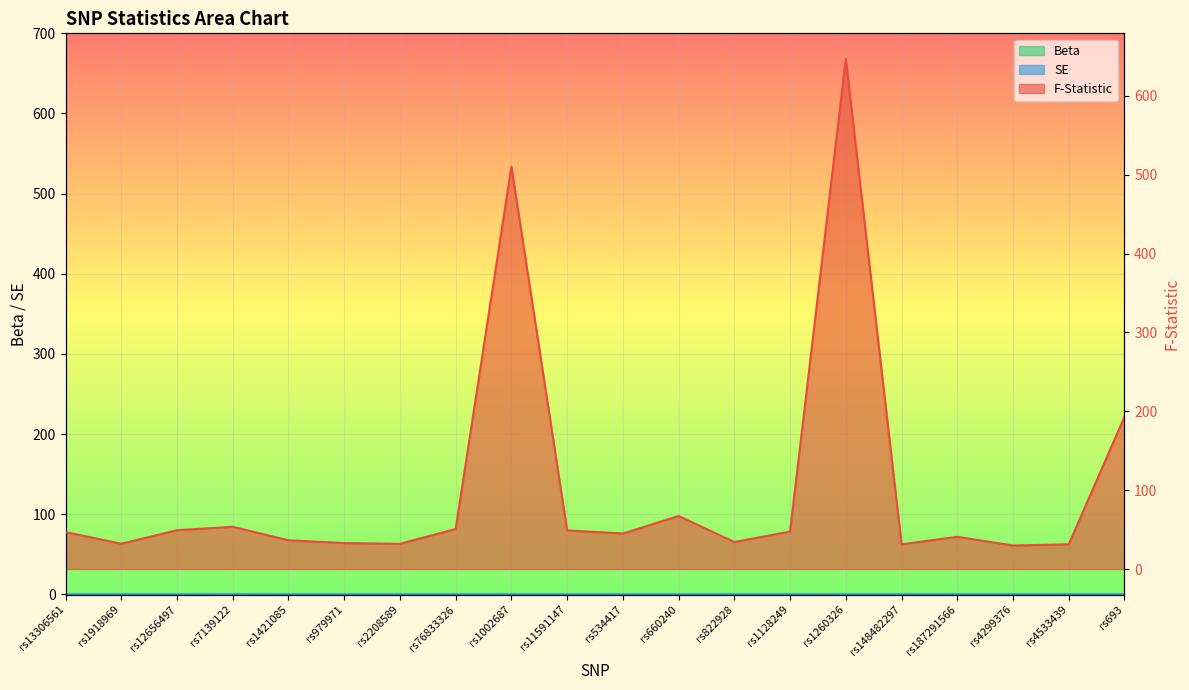

What is the sum of all Beta values?

0.5